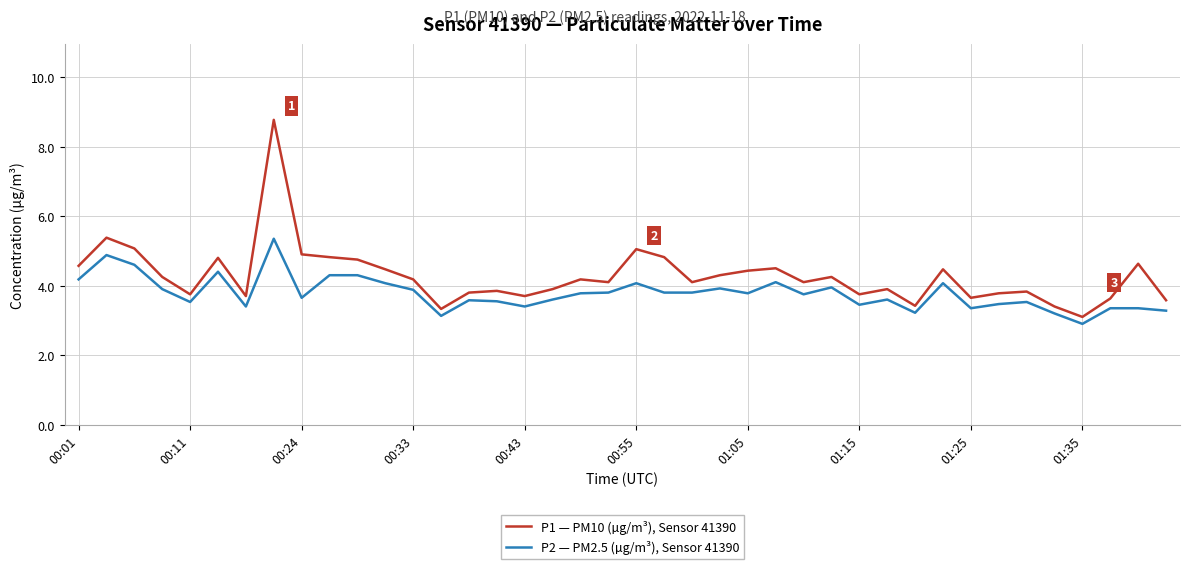

List the series in order of their overall mean, lowest first.

P2 — PM2.5 (µg/m³), Sensor 41390, P1 — PM10 (µg/m³), Sensor 41390